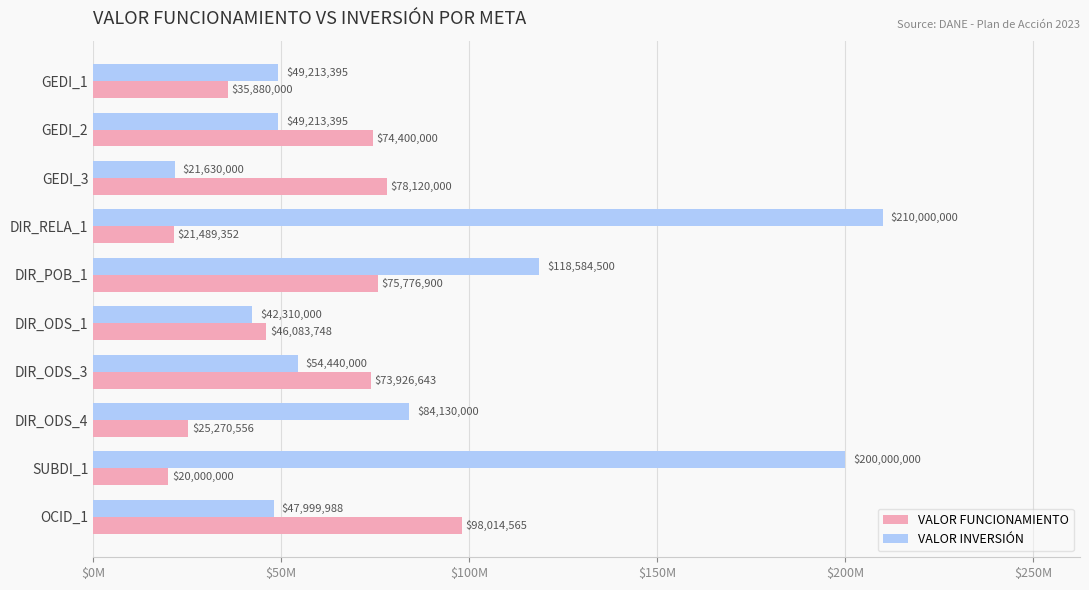

At how many categories does at least one series exceed 196882126?

2